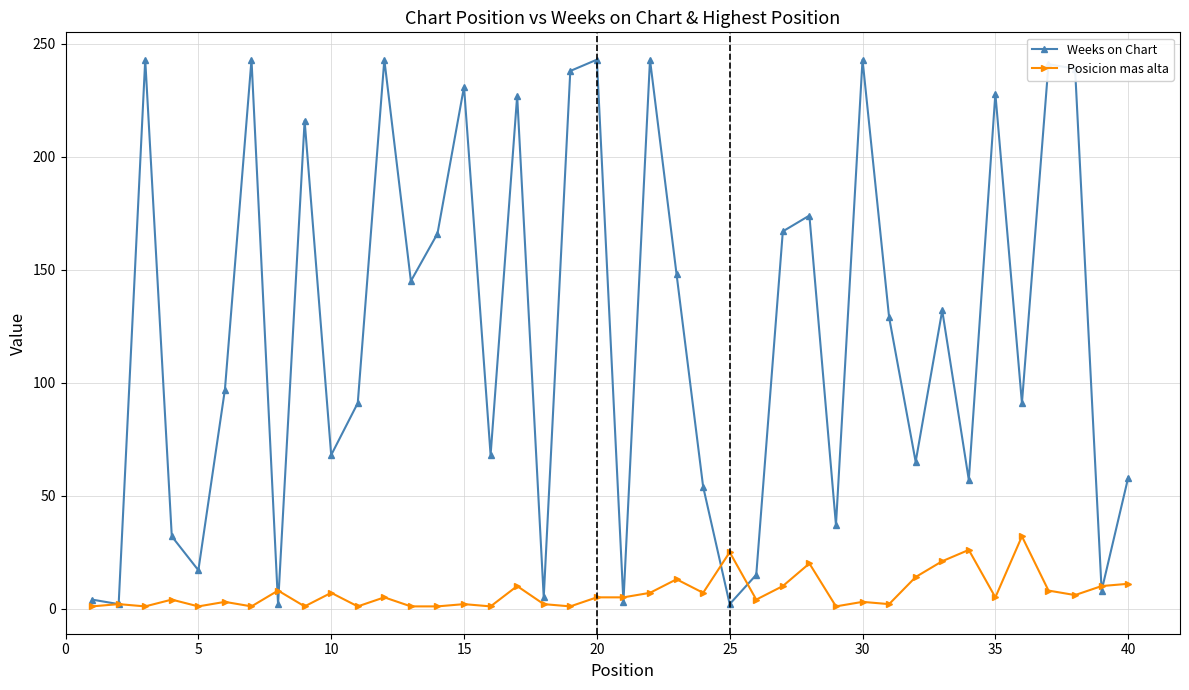

Which series has the largest total across all categories?

Weeks on Chart